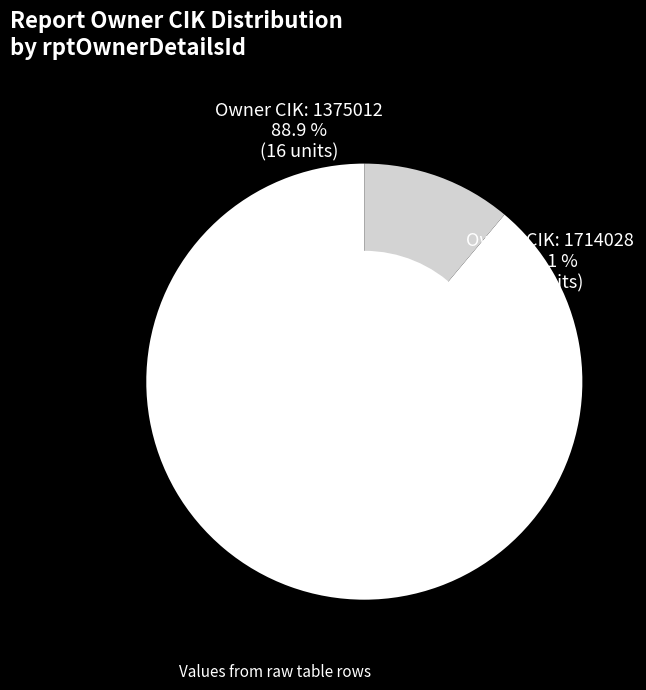

Which slice represents more than half of the pie?

1375012